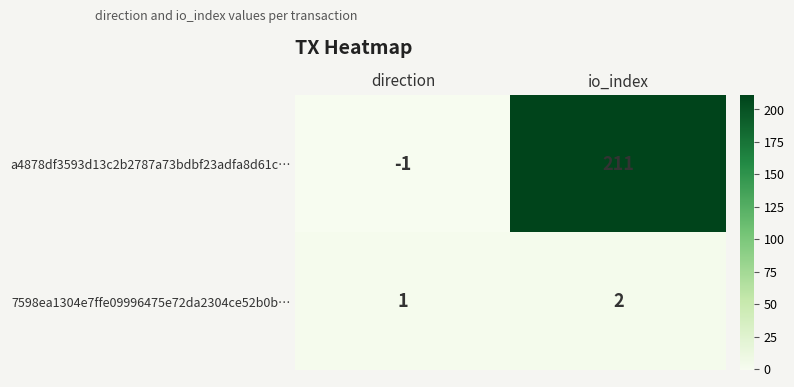

Reading left to right, transcribe all the data shown in this chart.

a4878df3593d13c2b2787a73bdbf23adfa8d61c…: -1	211
7598ea1304e7ffe09996475e72da2304ce52b0b…: 1	2